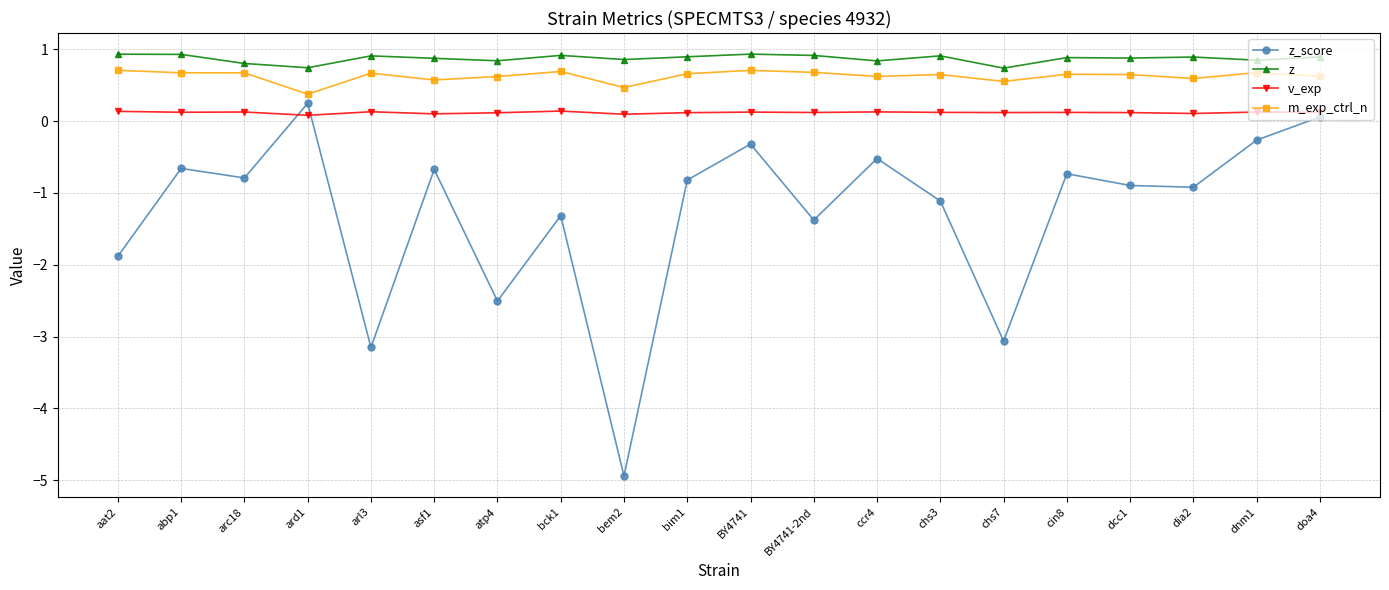

What is the average value of the m_exp_ctrl_n series?

0.6